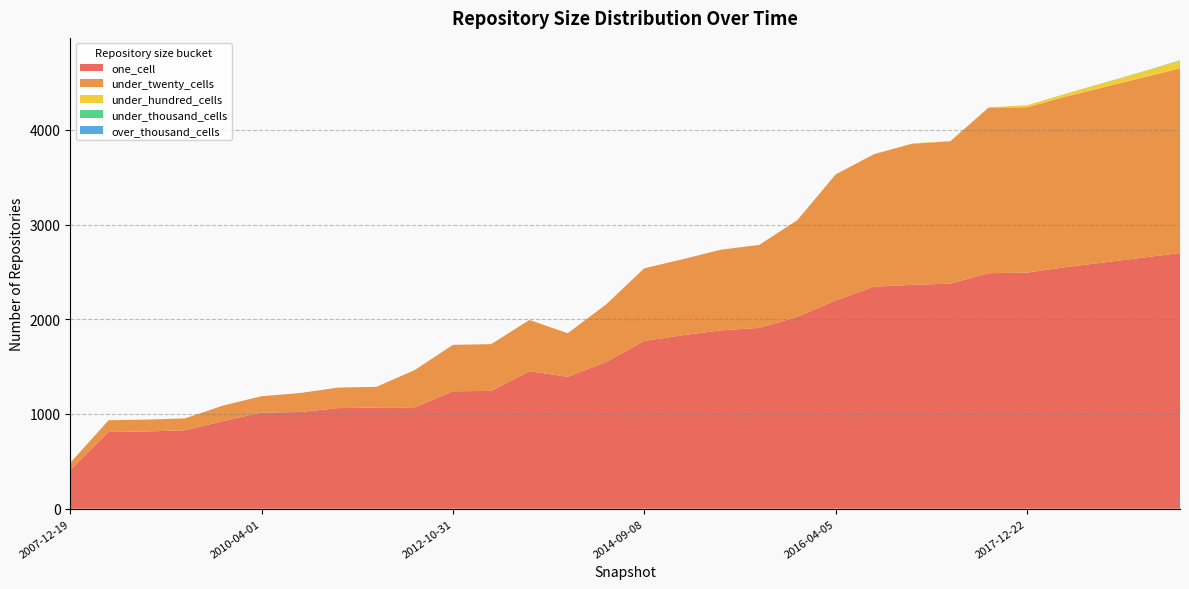

Reading right to left, extract all data points from this chart.

one_cell: 2019-01-01=2700	2018-10-01=2650	2018-07-01=2600	2018-04-01=2550	2017-12-22=2493	2017-10-12=2487	2017-04-12=2377	2016-12-27=2364	2016-10-07=2344	2016-04-05=2199	2016-01-04=2026	2015-10-01=1909	2015-07-03=1883	2015-01-19=1832	2014-09-08=1771	2014-03-28=1549	2013-12-20=1393	2013-07-09=1452	2013-02-20=1244	2012-10-31=1240	2012-07-13=1070	2012-01-18=1069	2011-06-10=1062	2010-11-17=1021	2010-04-01=1015	2009-09-25=926	2009-04-06=828	2008-10-10=816	2008-04-01=810	2007-12-19=407
under_twenty_cells: 2019-01-01=1950	2018-10-01=1900	2018-07-01=1850	2018-04-01=1800	2017-12-22=1746	2017-10-12=1749	2017-04-12=1503	2016-12-27=1490	2016-10-07=1399	2016-04-05=1330	2016-01-04=1021	2015-10-01=876	2015-07-03=852	2015-01-19=802	2014-09-08=768	2014-03-28=607	2013-12-20=460	2013-07-09=541	2013-02-20=494	2012-10-31=490	2012-07-13=394	2012-01-18=218	2011-06-10=217	2010-11-17=200	2010-04-01=173	2009-09-25=164	2009-04-06=126	2008-10-10=125	2008-04-01=124	2007-12-19=77
under_hundred_cells: 2019-01-01=80	2018-10-01=60	2018-07-01=45	2018-04-01=30	2017-12-22=21	2017-10-12=3	2017-04-12=3	2016-12-27=3	2016-10-07=1	2016-04-05=1	2016-01-04=1	2015-10-01=0	2015-07-03=0	2015-01-19=0	2014-09-08=0	2014-03-28=0	2013-12-20=0	2013-07-09=0	2013-02-20=0	2012-10-31=0	2012-07-13=0	2012-01-18=0	2011-06-10=0	2010-11-17=0	2010-04-01=0	2009-09-25=0	2009-04-06=0	2008-10-10=0	2008-04-01=0	2007-12-19=0
under_thousand_cells: 2019-01-01=5	2018-10-01=3	2018-07-01=2	2018-04-01=1	2017-12-22=0	2017-10-12=0	2017-04-12=0	2016-12-27=0	2016-10-07=0	2016-04-05=0	2016-01-04=0	2015-10-01=0	2015-07-03=0	2015-01-19=0	2014-09-08=0	2014-03-28=0	2013-12-20=0	2013-07-09=0	2013-02-20=0	2012-10-31=0	2012-07-13=0	2012-01-18=0	2011-06-10=0	2010-11-17=0	2010-04-01=0	2009-09-25=0	2009-04-06=0	2008-10-10=0	2008-04-01=0	2007-12-19=0
over_thousand_cells: 2019-01-01=0	2018-10-01=0	2018-07-01=0	2018-04-01=0	2017-12-22=0	2017-10-12=0	2017-04-12=0	2016-12-27=0	2016-10-07=0	2016-04-05=0	2016-01-04=0	2015-10-01=0	2015-07-03=0	2015-01-19=0	2014-09-08=0	2014-03-28=0	2013-12-20=0	2013-07-09=0	2013-02-20=0	2012-10-31=0	2012-07-13=0	2012-01-18=0	2011-06-10=0	2010-11-17=0	2010-04-01=0	2009-09-25=0	2009-04-06=0	2008-10-10=0	2008-04-01=0	2007-12-19=0